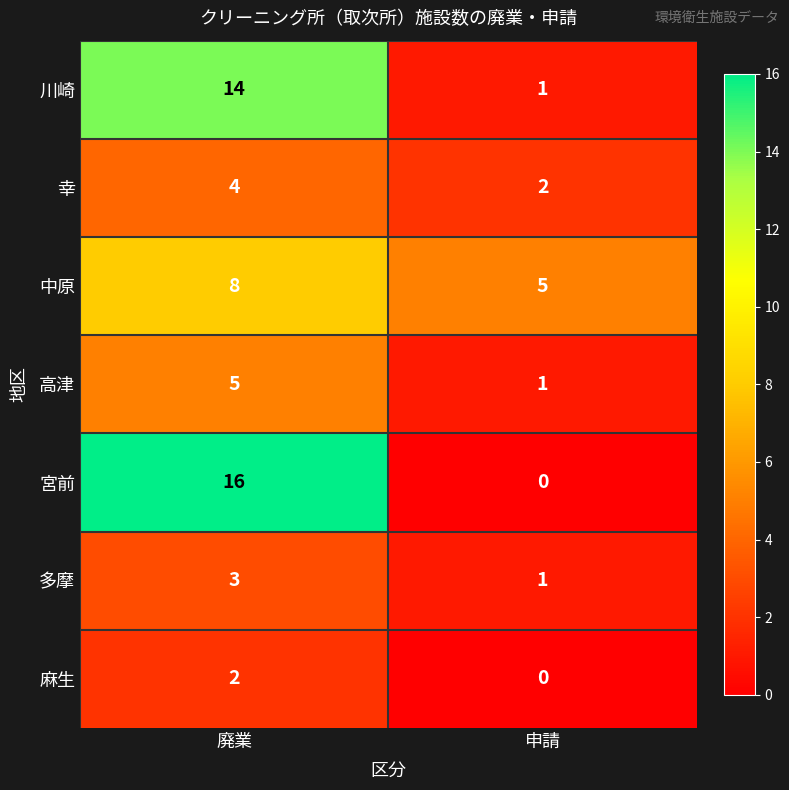

Reading left to right, transcribe all the data shown in this chart.

川崎: 廃業=14	申請=1
幸: 廃業=4	申請=2
中原: 廃業=8	申請=5
高津: 廃業=5	申請=1
宮前: 廃業=16	申請=0
多摩: 廃業=3	申請=1
麻生: 廃業=2	申請=0